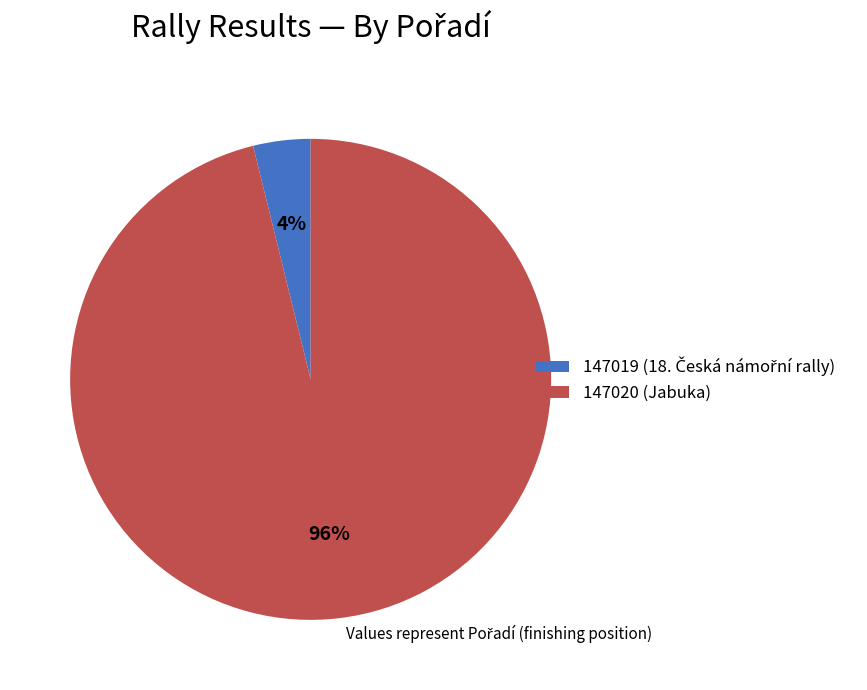

Which category accounts for the majority?

147020